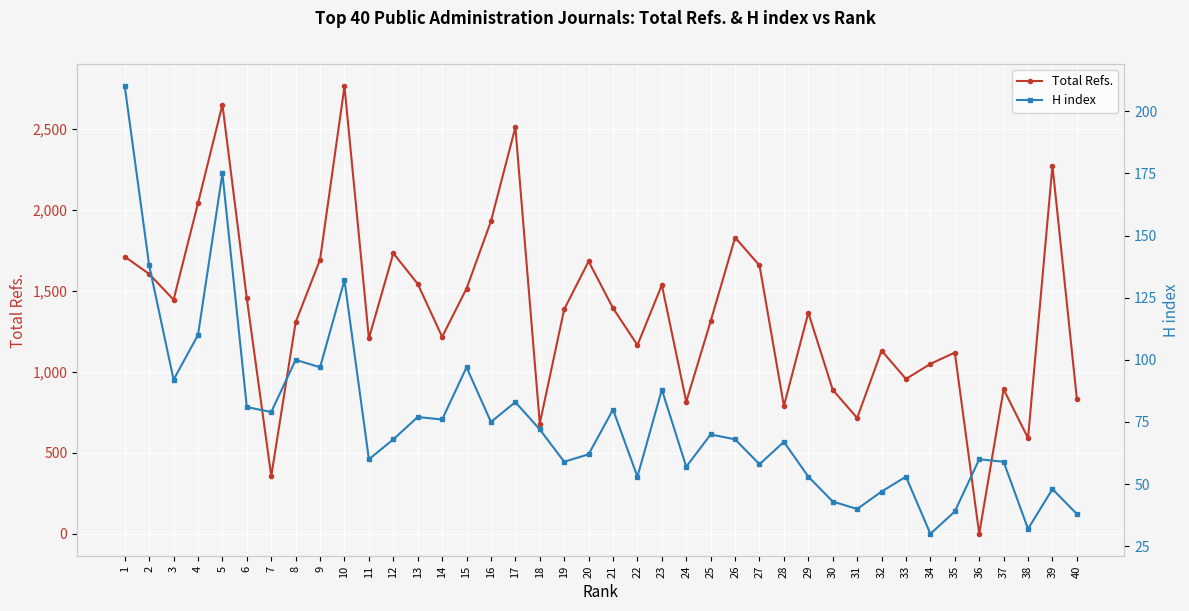

Rank the categories by Total Refs. value from lowest to highest.

36, 7, 38, 18, 31, 28, 24, 40, 30, 37, 33, 34, 35, 32, 22, 11, 14, 8, 25, 29, 19, 21, 3, 6, 15, 23, 13, 2, 27, 20, 9, 1, 12, 26, 16, 4, 39, 17, 5, 10